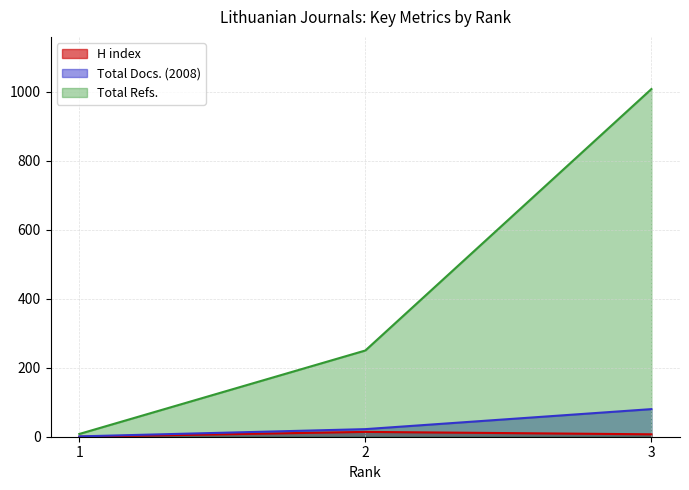

Reading left to right, what are all the values shown in this chart?

H index: 0	14	7
Total Docs. (2008): 1	22	80
Total Refs.: 8	250	1008